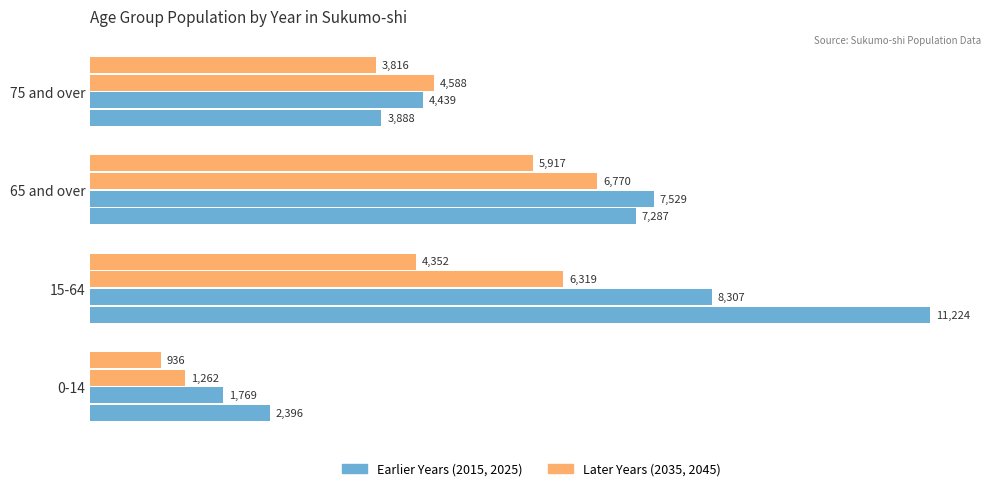

What is the spread (max minus min) of values at 75 and over?

772